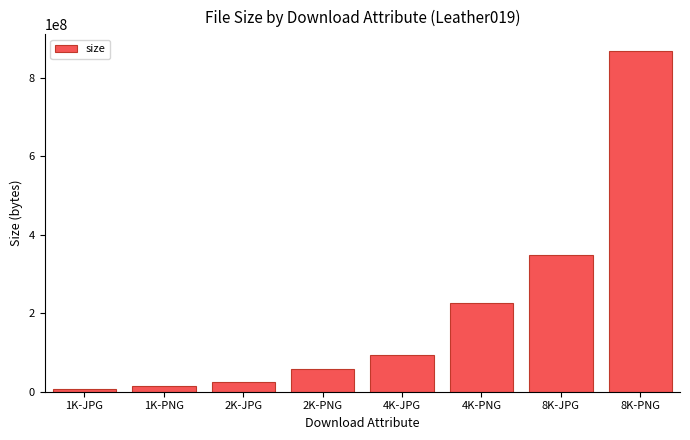

Which category has the highest value across all series?

8K-PNG